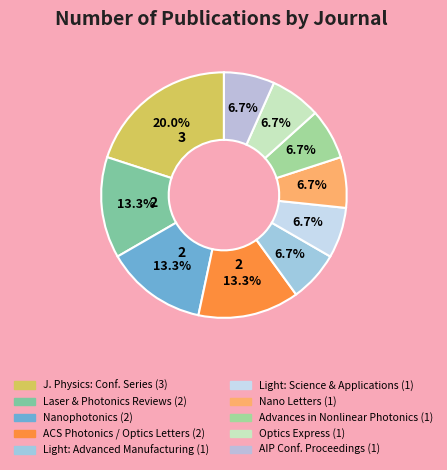

How many slices are in this pie chart?

10